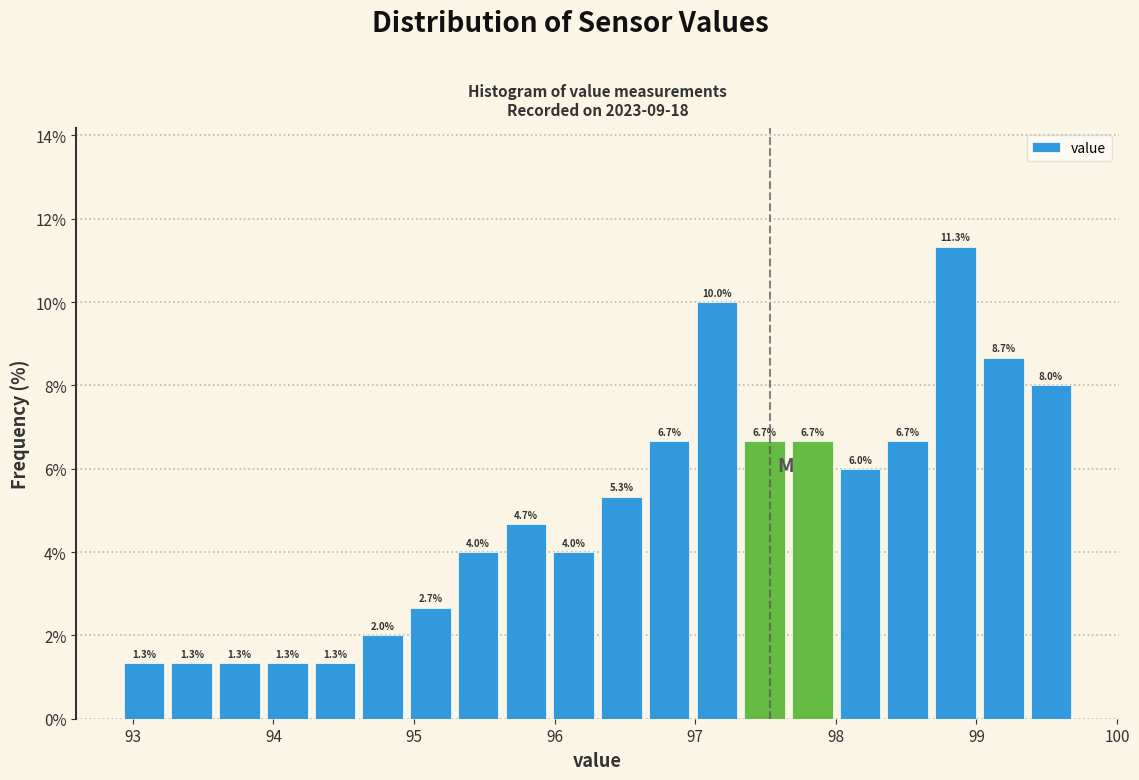

Read against the x-axis, roughly where is the centre of the tallest bar?

98.9